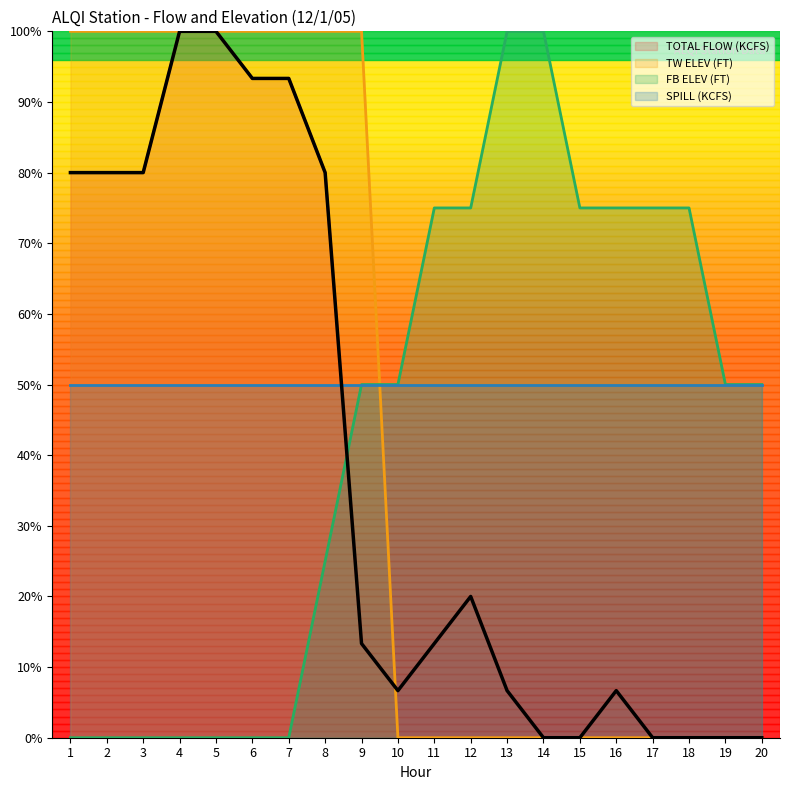

After their last crossing, which series has the higher values: TOTAL FLOW (KCFS) or FB ELEV (FT)?

FB ELEV (FT)